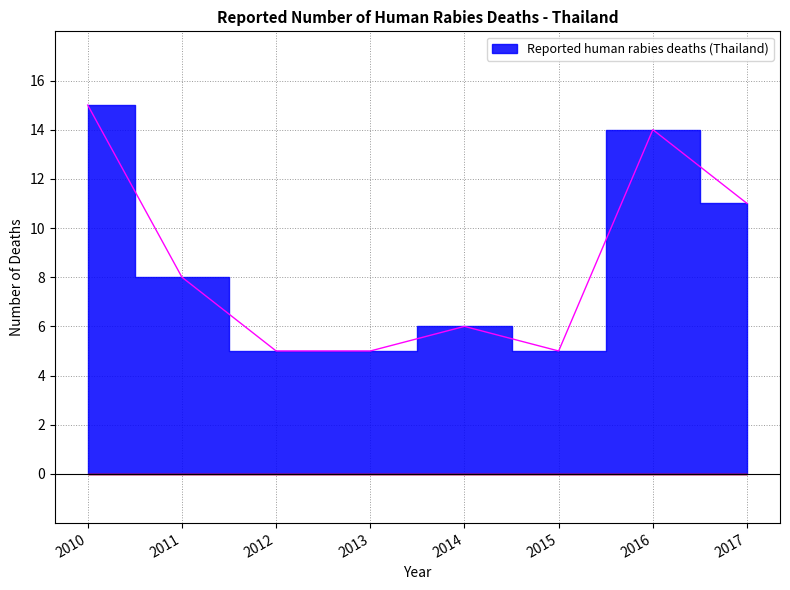

Reading left to right, transcribe all the data shown in this chart.

15	8	5	5	6	5	14	11